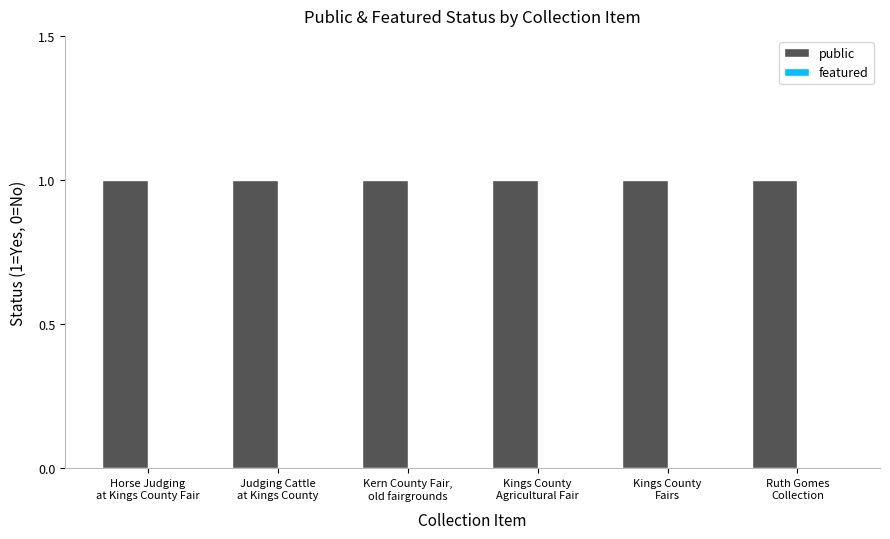

What is the value of the public bar at the 1st from the left?

1